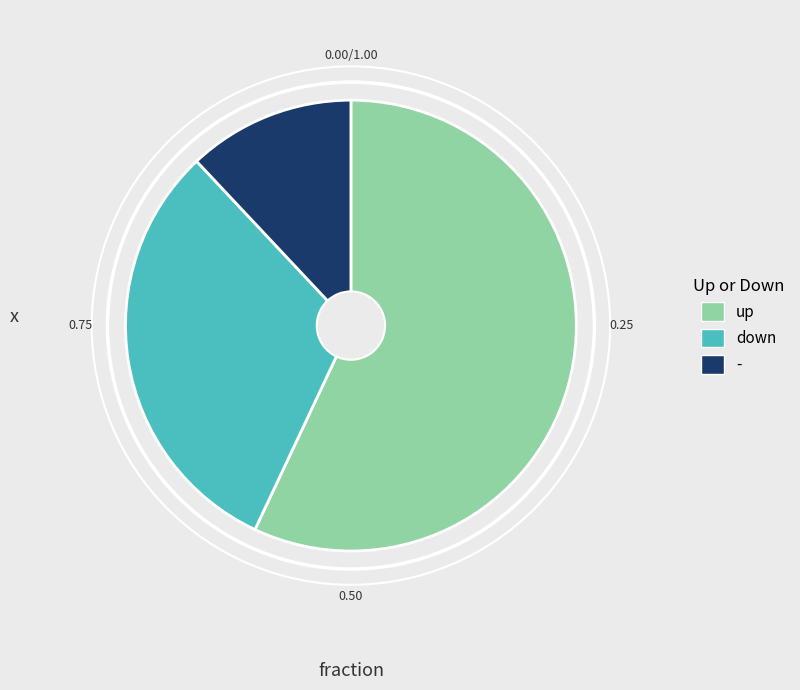

Rank the categories by value from highest to lowest.

up, down, -